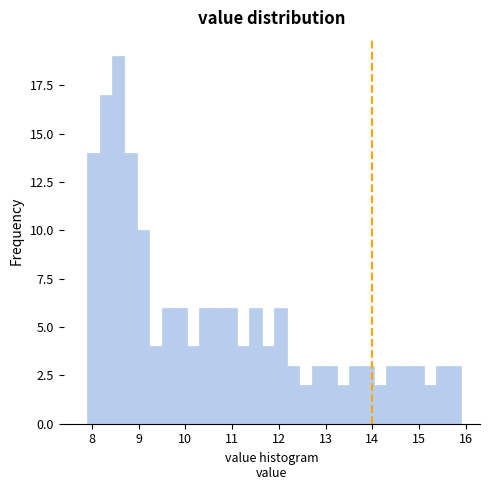

Around what value on the x-axis is the tallest bar? Give the approximate position of its centre, as read against the axis.

8.6